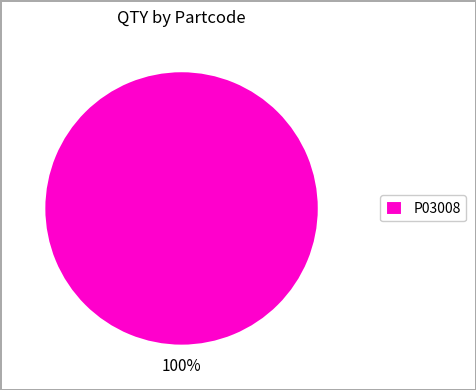

Count the number of slices in the pie.

1